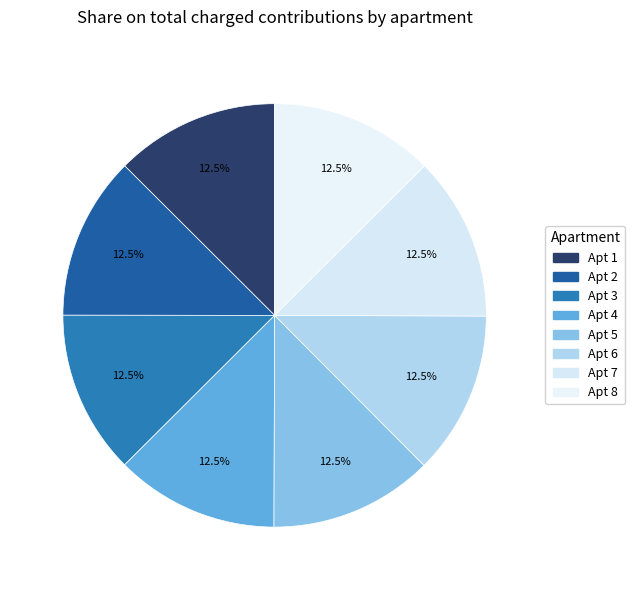

How many segments does this pie chart have?

8